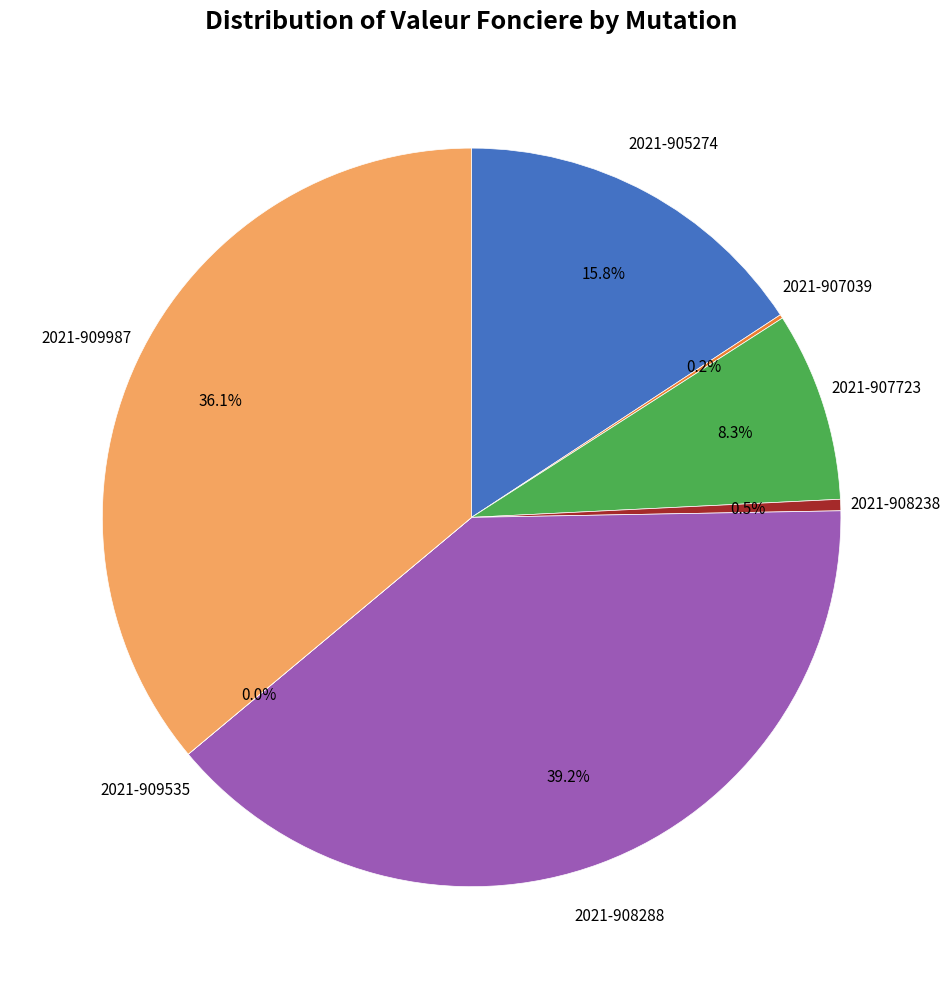

How many segments does this pie chart have?

7